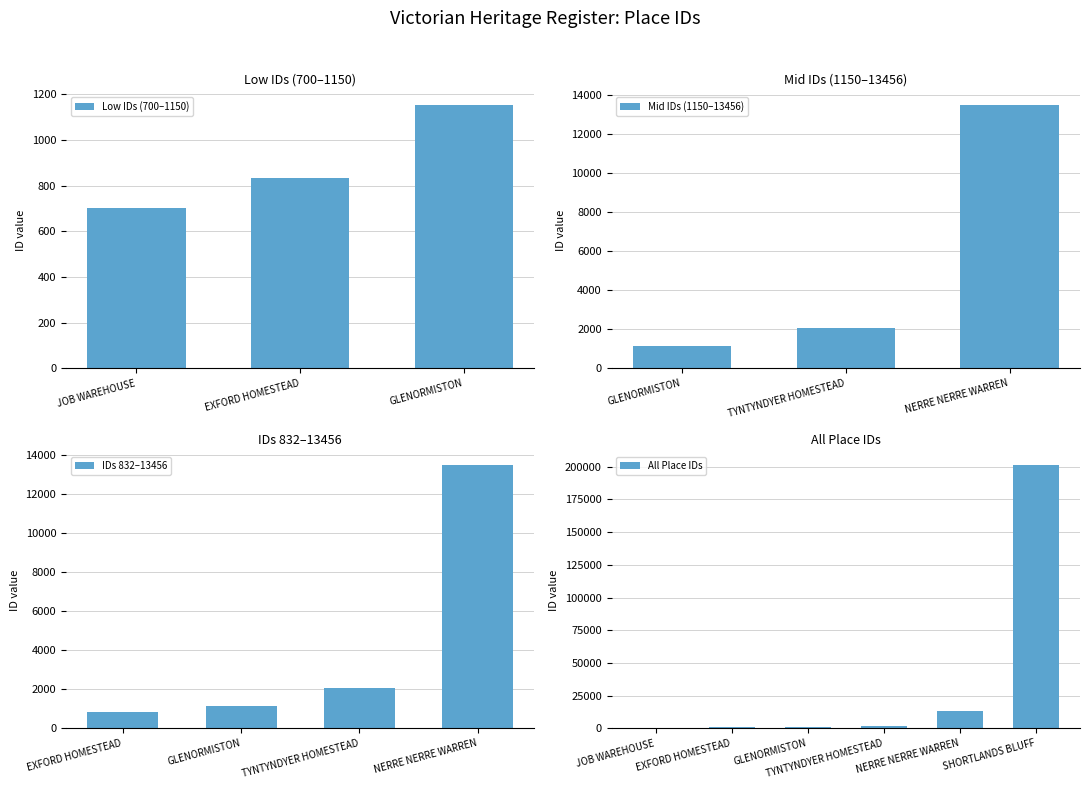

List the labels in order of value, largest first.

SHORTLANDS BLUFF, NERRE NERRE WARREN, TYNTYNDYER HOMESTEAD, GLENORMISTON, EXFORD HOMESTEAD, JOB WAREHOUSE